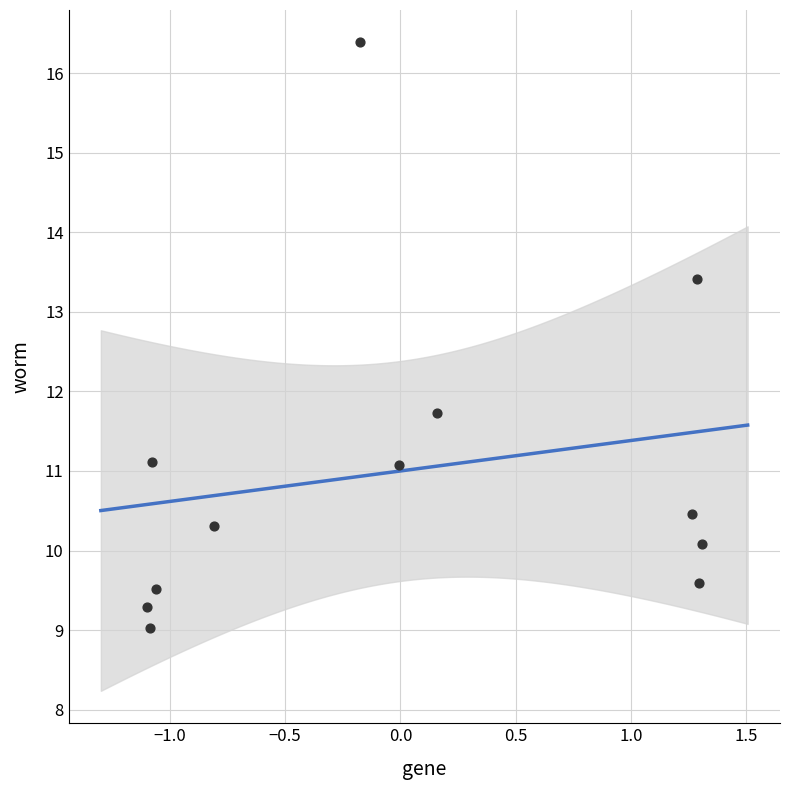

What Y value in the scatter plot is closest to 12?

11.7